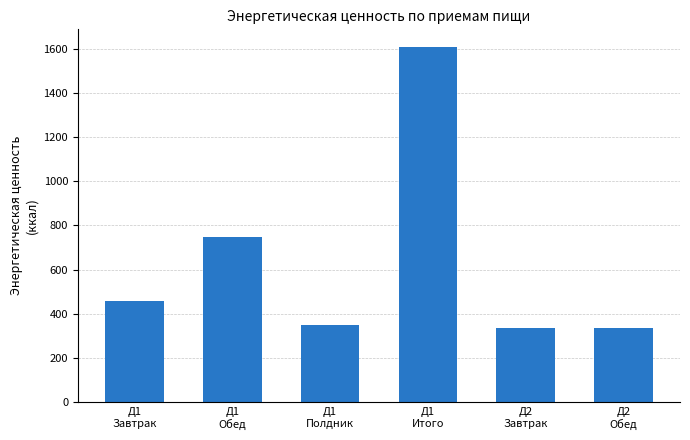

Which has a higher value, Д1
Итого or Д1
Обед?

Д1
Итого